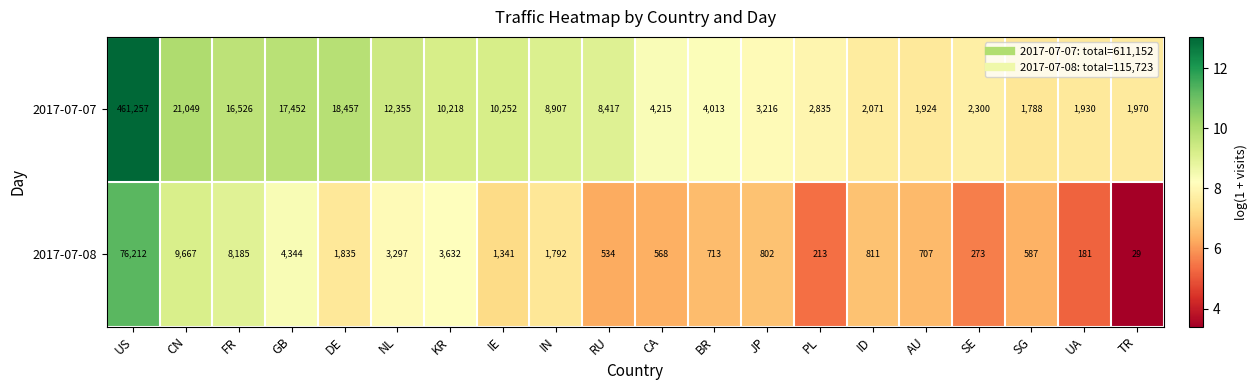

What is the total value across all series at CN?

30716